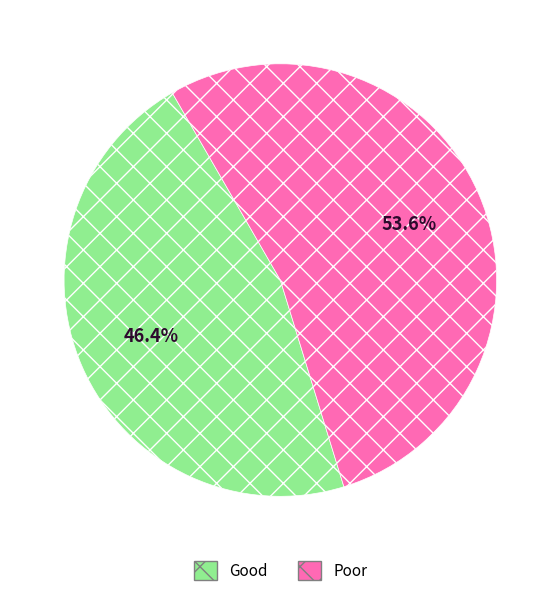

Is there any slice that represents more than half of the pie?

Yes